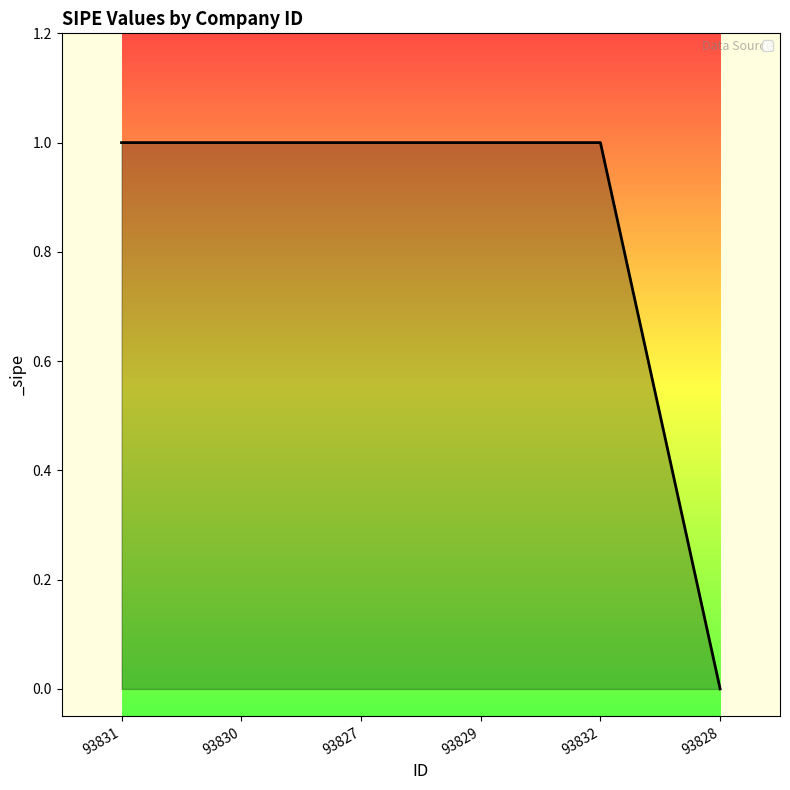

How many lines are shown in the chart?

1